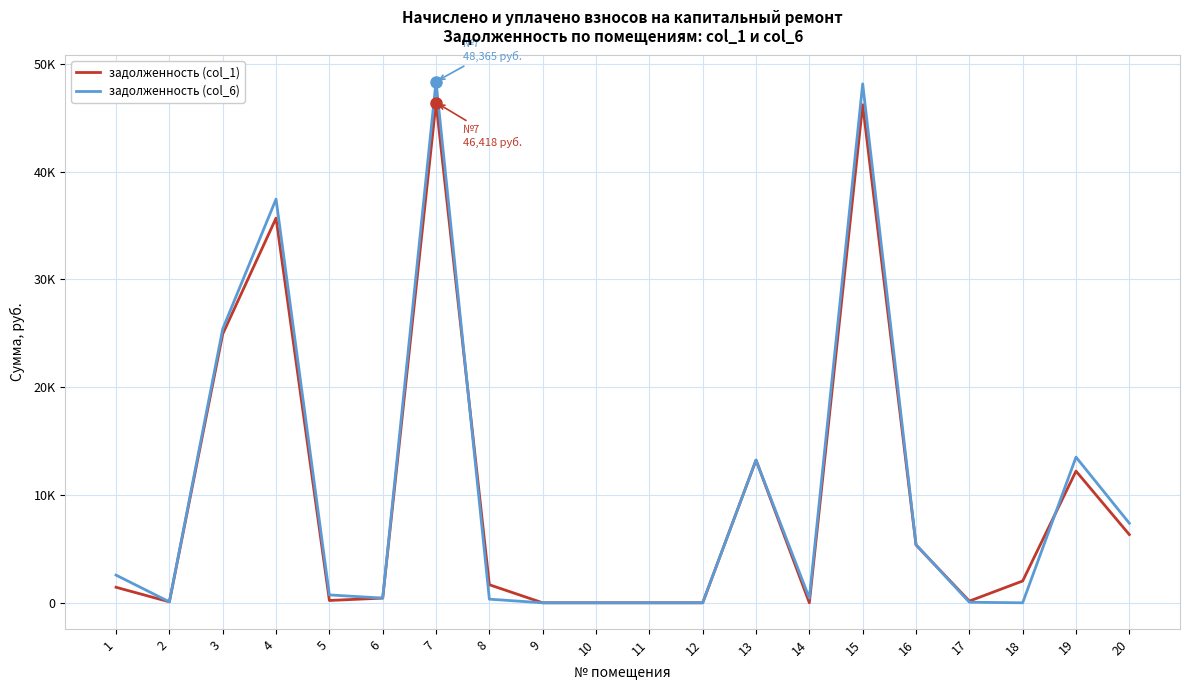

List the labels in order of задолженность (col_1) value, smallest first.

9, 10, 11, 12, 14, 2, 17, 5, 6, 1, 8, 18, 16, 20, 19, 13, 3, 4, 15, 7